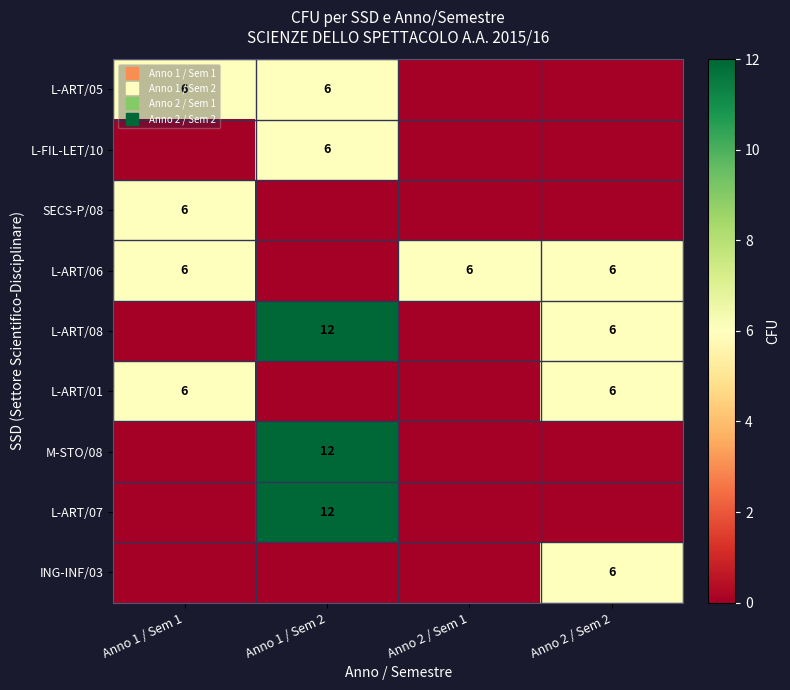

How many data points in SECS-P/08 are above 0?

1